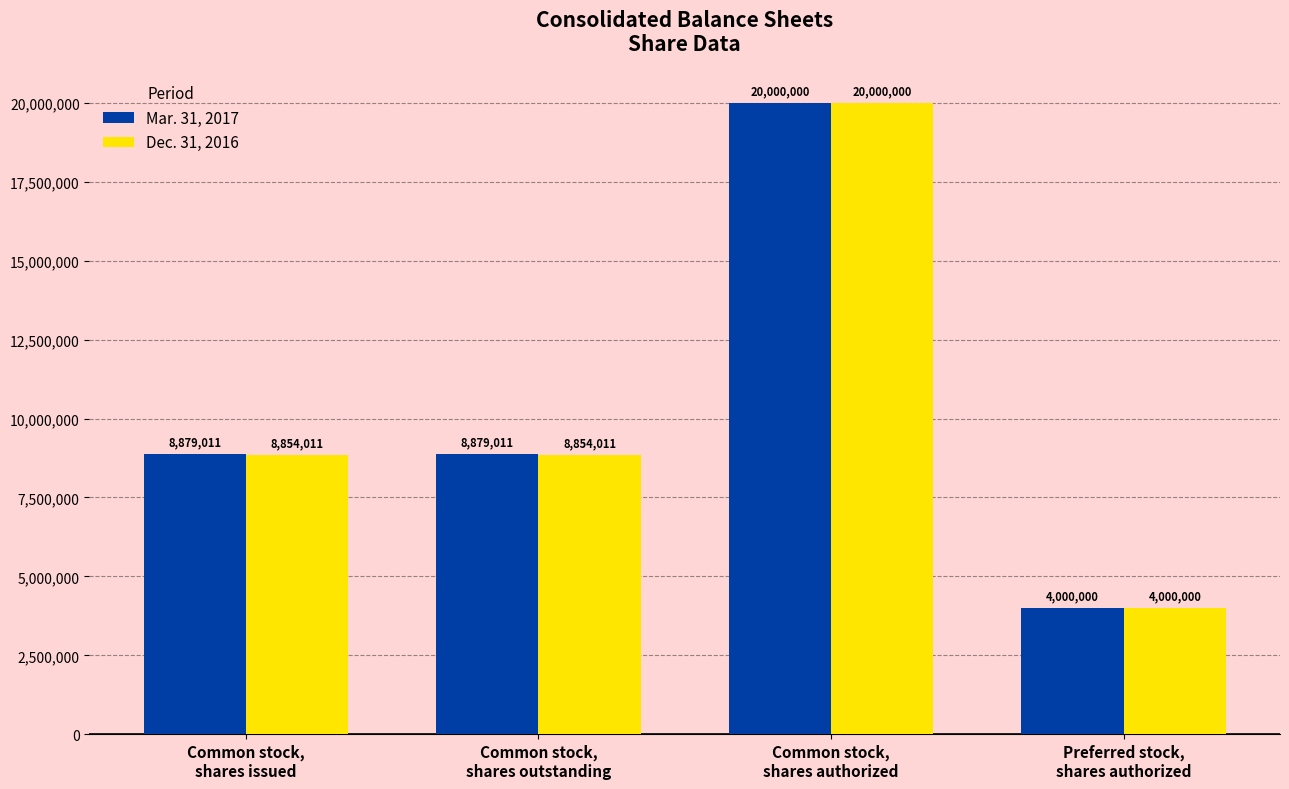

The value of Mar. 31, 2017 at Common stock,
shares outstanding is 8879011. True or false?

True